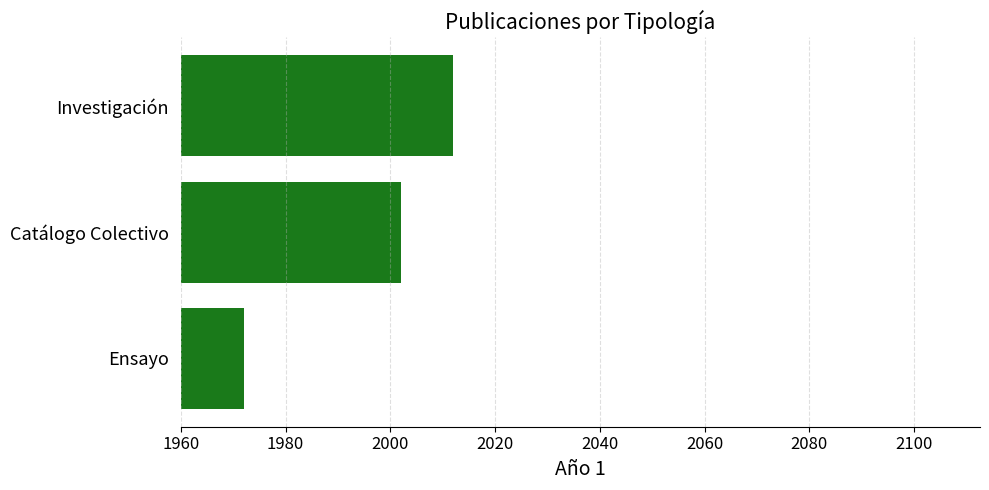

Does the chart contain any negative values?

No